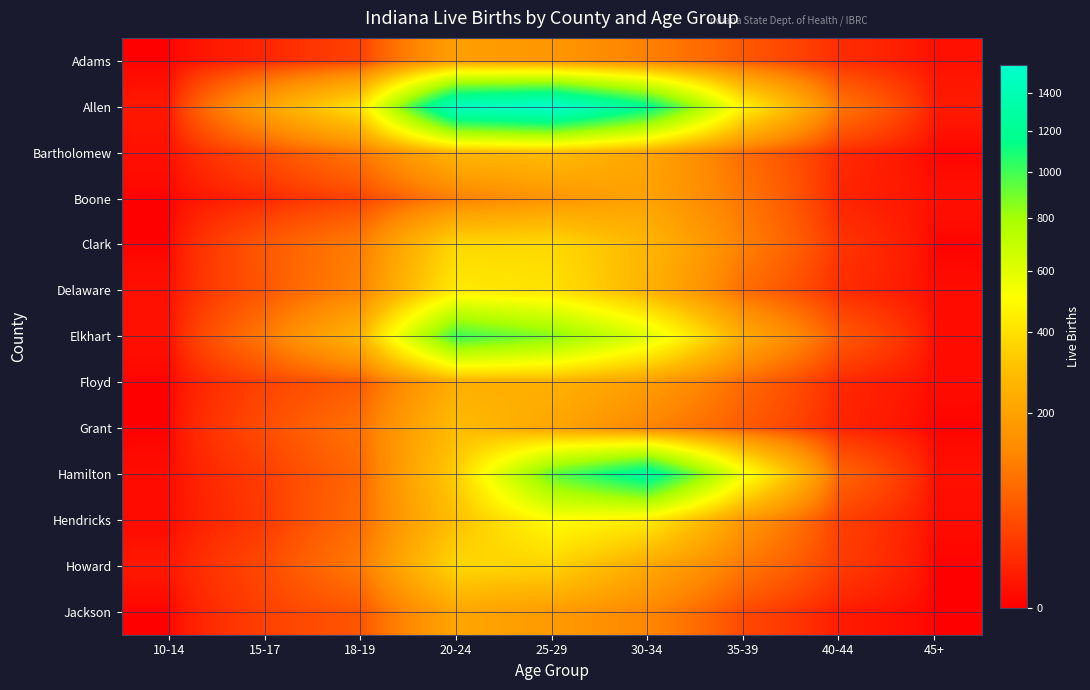

At which category is the sum across all series the highest?

25-29